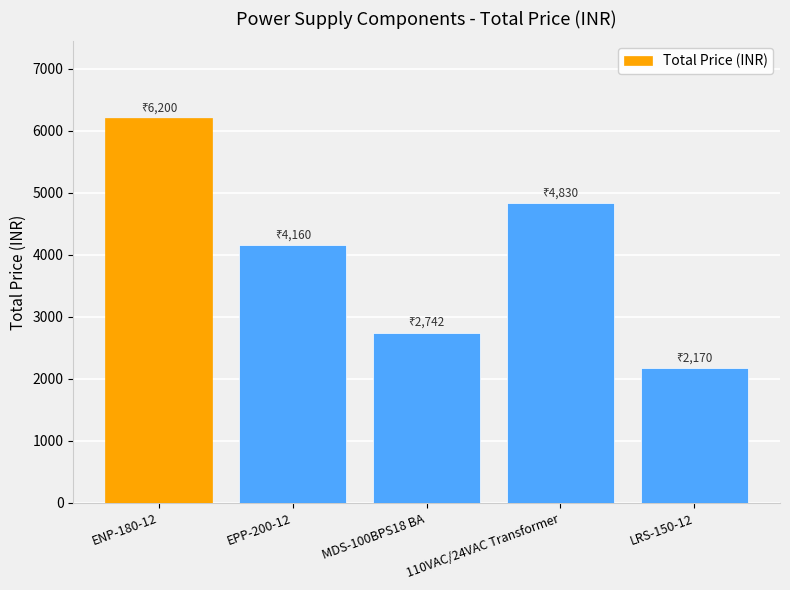

What is the change in value from MDS-100BPS18 BA to LRS-150-12?

-572